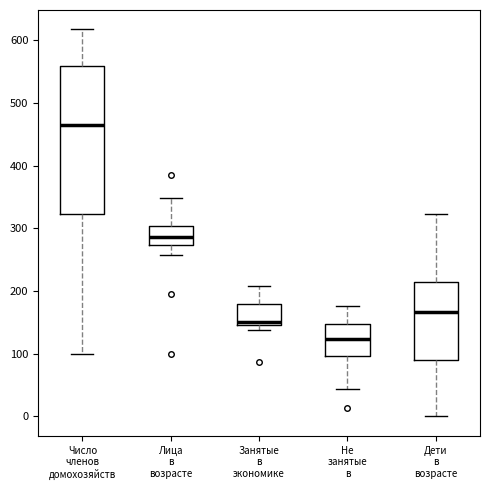

Reading left to right, read every box against the y-axis: the position of its median line, the range the box covers, and the ends of its whiskers. The values are not printed on the chart, so give them approximately, as read against the axis.

Число членов домохозяйств: median 470, box 320 to 560, whiskers 100 to 620
Лица в возрасте: median 290, box 270 to 300, whiskers 260 to 350
Занятые в экономике: median 150 (just above the box's lower edge), box 150 to 180, whiskers 140 to 210
Не занятые в: median 120, box 100 to 150, whiskers 40 to 180
Дети в возрасте: median 170, box 90 to 210, whiskers 0 to 320